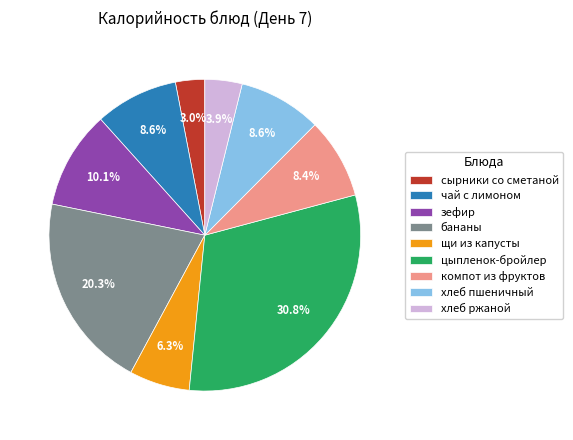

To the nearest percent, what percentage of the pie is бананы?

20%